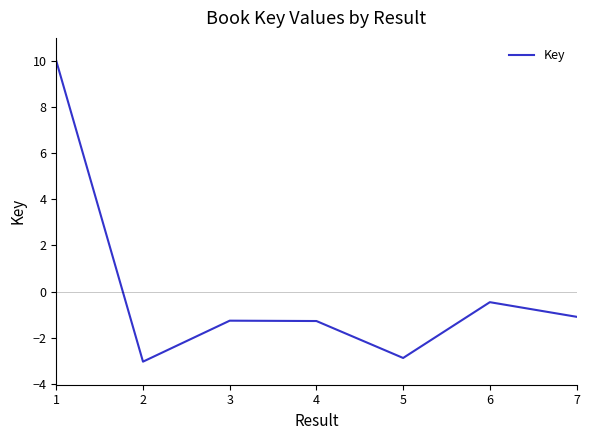

How many interior local valleys (lower than both neighbors) does the data have?

2